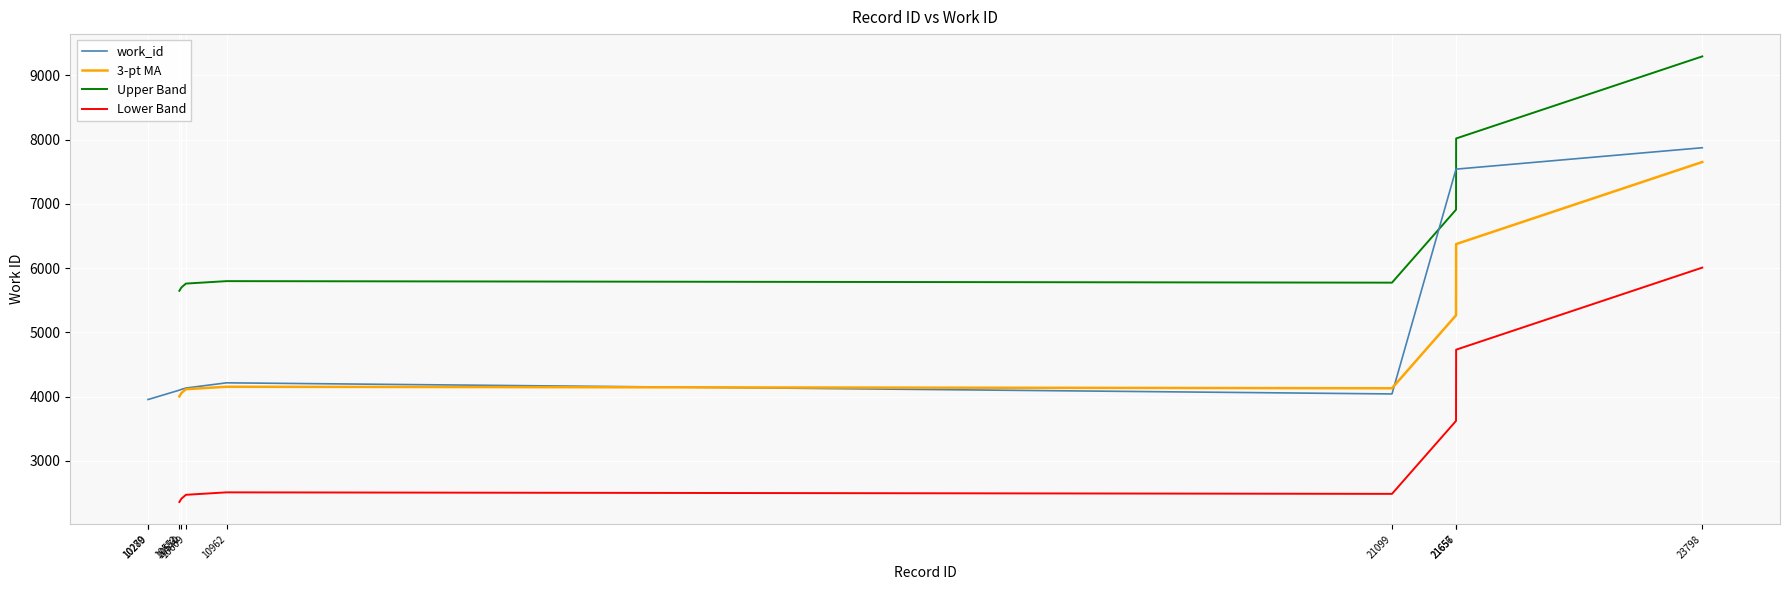

Which label corresponds to the largest value in the chart?

23798